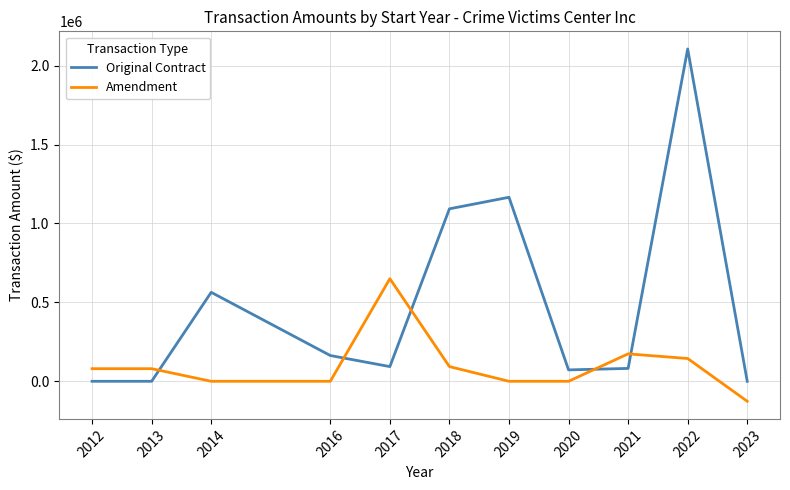

How many series are shown in this chart?

2